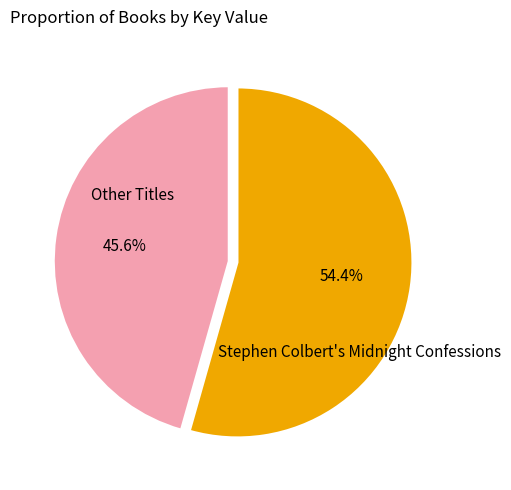

Is there a majority slice in this chart?

Yes